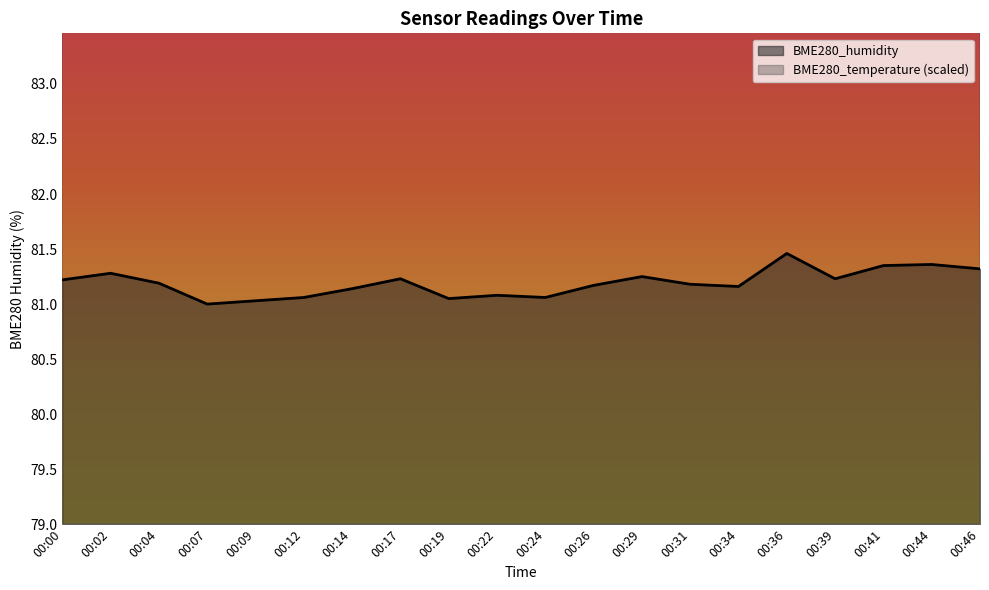

How many values in the BME280_temperature series exceed 127?

9